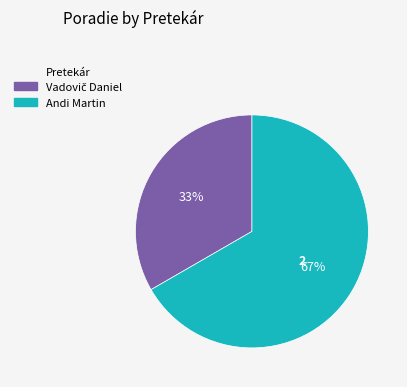

Does Andi Martin represent more than half of the total?

Yes